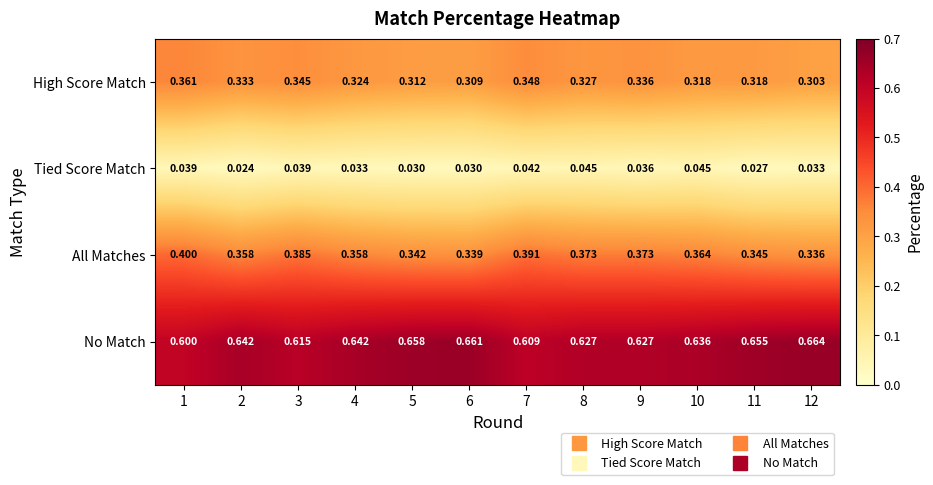

Between 2 and 5, which series saw the biggest shift?

High Score Match